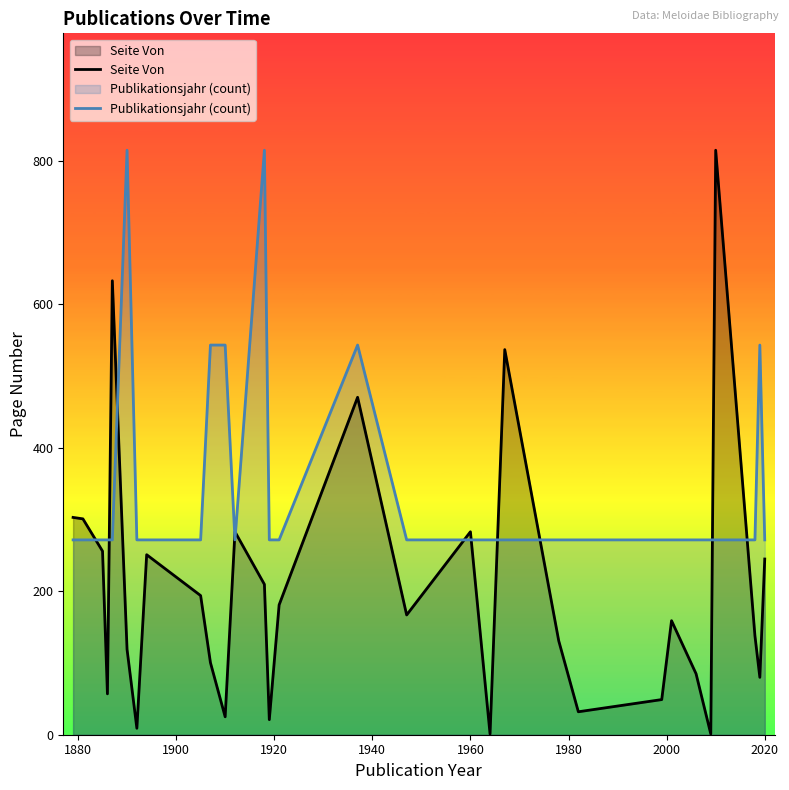

Rank the series by their average value, from highest to lowest.

Publikationsjahr (count), Seite Von